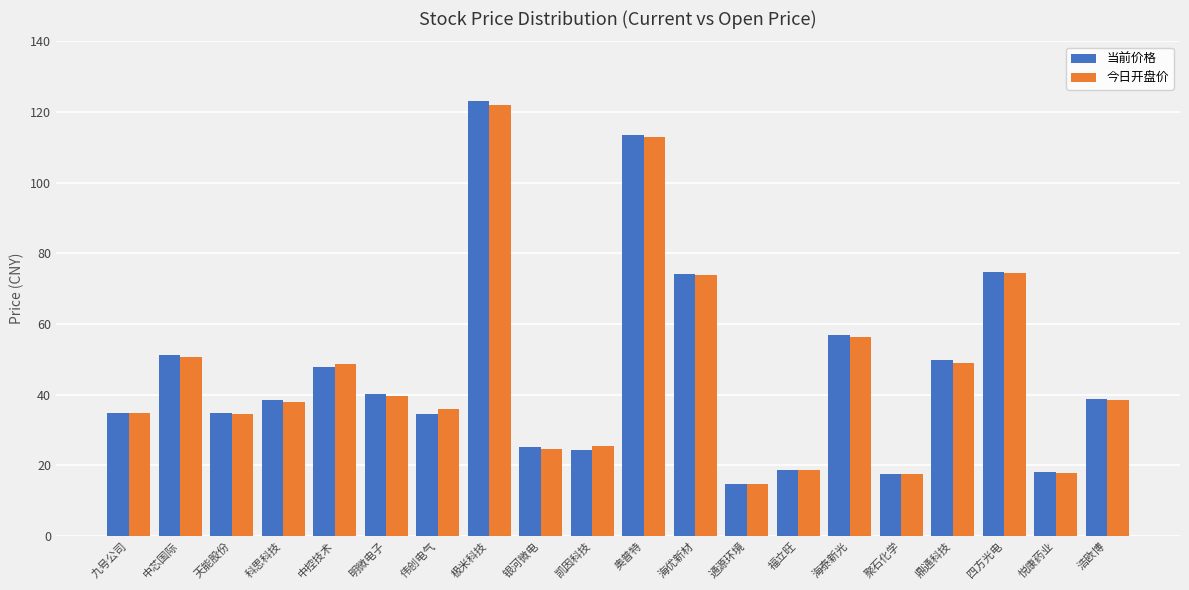

How many categories are shown in the chart?

20